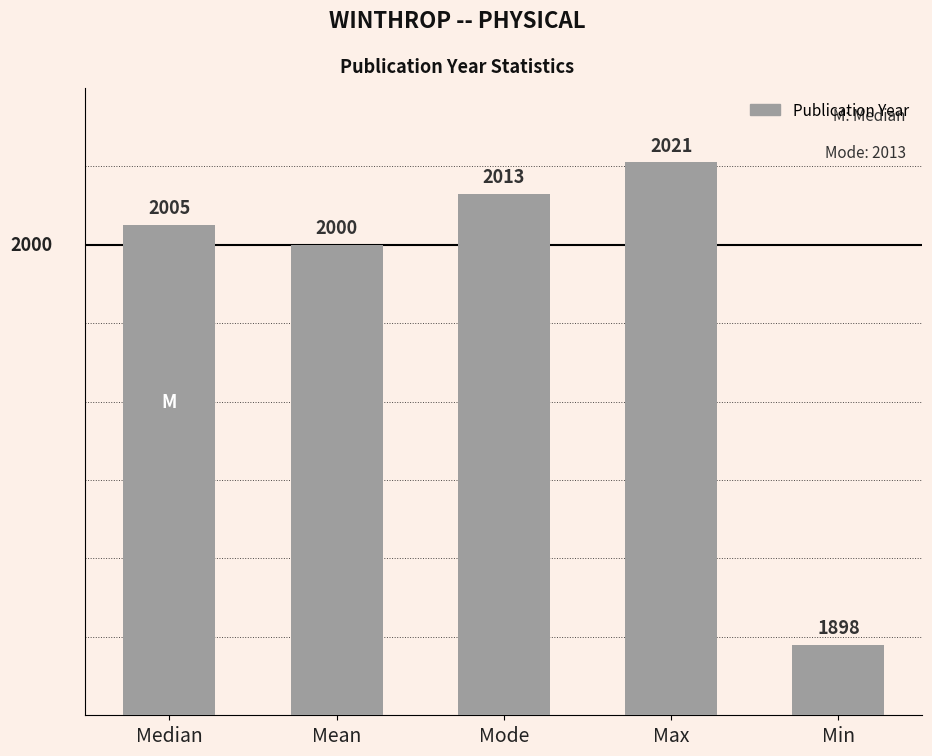

What is the value of the 2nd bar from the left?

2000